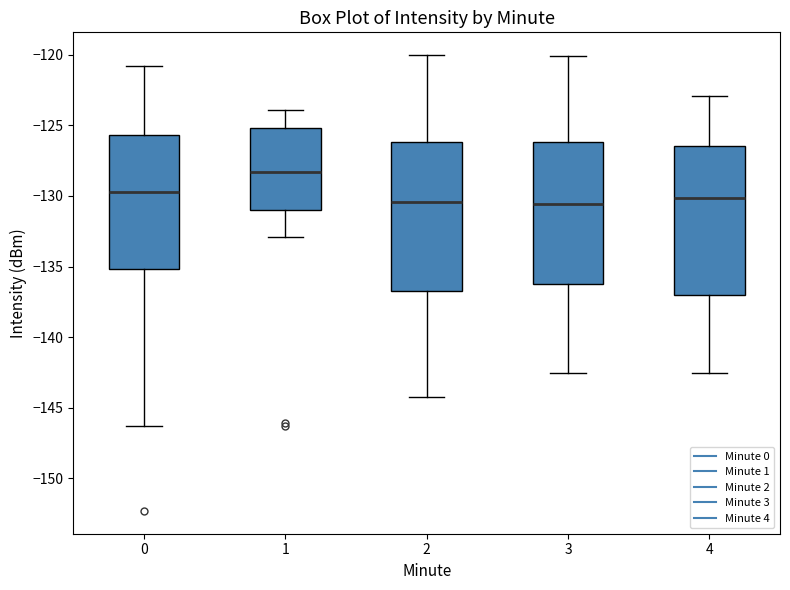

Reading left to right, transcribe this box plot: for each box, give where its median line is, the range the box spans, and where its two whiskers end, as read against the y-axis. The values are not printed on the chart, so give them approximately, as read against the axis.

0: median -129.5, box -135.0 to -125.5, whiskers -146.5 to -121.0
1: median -128.5, box -131.0 to -125.0, whiskers -133.0 to -124.0
2: median -130.5, box -137.0 to -126.0, whiskers -144.0 to -120.0
3: median -130.5, box -136.5 to -126.0, whiskers -142.5 to -120.0
4: median -130.0, box -137.0 to -126.5, whiskers -142.5 to -123.0